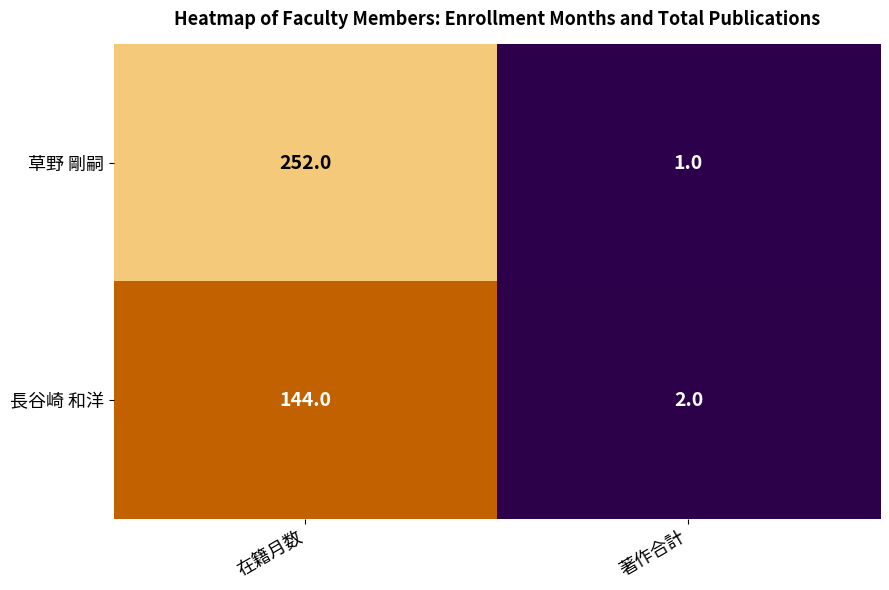

At 著作合計, list the series in order from largest to smallest.

長谷崎 和洋, 草野 剛嗣